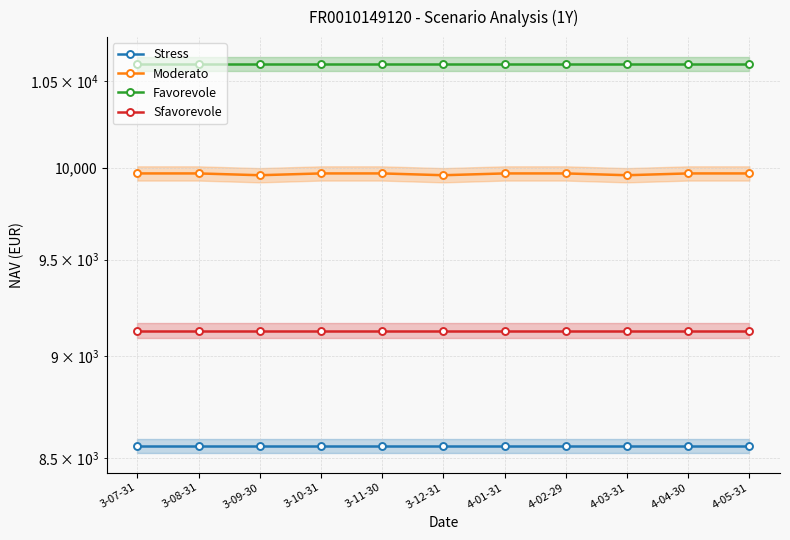

Which series has the widest spread of values?

Moderato